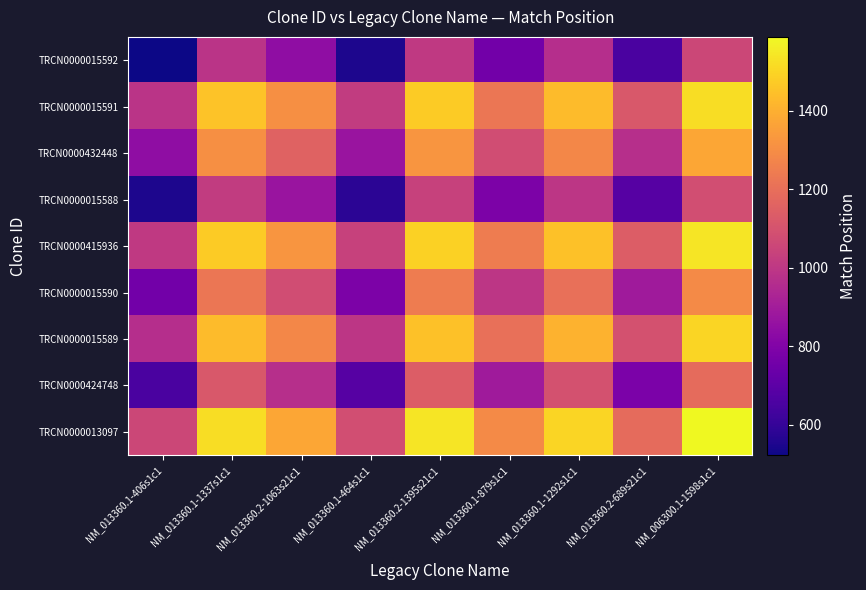

Reading left to right, what are all the values shown in this chart?

TRCN0000015592: NM_013360.1-406s1c1=523.0	NM_013360.1-1337s1c1=988.5	NM_013360.2-1063s21c1=841.0	NM_013360.1-464s1c1=552.0	NM_013360.2-1395s21c1=1007.0	NM_013360.1-879s1c1=759.5	NM_013360.1-1292s1c1=966.0	NM_013360.2-689s21c1=654.0	NM_006300.1-1598s1c1=1055.5
TRCN0000015591: NM_013360.1-406s1c1=988.5	NM_013360.1-1337s1c1=1454.0	NM_013360.2-1063s21c1=1306.5	NM_013360.1-464s1c1=1017.5	NM_013360.2-1395s21c1=1472.5	NM_013360.1-879s1c1=1225.0	NM_013360.1-1292s1c1=1431.5	NM_013360.2-689s21c1=1119.5	NM_006300.1-1598s1c1=1521.0
TRCN0000432448: NM_013360.1-406s1c1=841.0	NM_013360.1-1337s1c1=1306.5	NM_013360.2-1063s21c1=1159.0	NM_013360.1-464s1c1=870.0	NM_013360.2-1395s21c1=1325.0	NM_013360.1-879s1c1=1077.5	NM_013360.1-1292s1c1=1284.0	NM_013360.2-689s21c1=972.0	NM_006300.1-1598s1c1=1373.5
TRCN0000015588: NM_013360.1-406s1c1=552.0	NM_013360.1-1337s1c1=1017.5	NM_013360.2-1063s21c1=870.0	NM_013360.1-464s1c1=581.0	NM_013360.2-1395s21c1=1036.0	NM_013360.1-879s1c1=788.5	NM_013360.1-1292s1c1=995.0	NM_013360.2-689s21c1=683.0	NM_006300.1-1598s1c1=1084.5
TRCN0000415936: NM_013360.1-406s1c1=1007.0	NM_013360.1-1337s1c1=1472.5	NM_013360.2-1063s21c1=1325.0	NM_013360.1-464s1c1=1036.0	NM_013360.2-1395s21c1=1491.0	NM_013360.1-879s1c1=1243.5	NM_013360.1-1292s1c1=1450.0	NM_013360.2-689s21c1=1138.0	NM_006300.1-1598s1c1=1539.5
TRCN0000015590: NM_013360.1-406s1c1=759.5	NM_013360.1-1337s1c1=1225.0	NM_013360.2-1063s21c1=1077.5	NM_013360.1-464s1c1=788.5	NM_013360.2-1395s21c1=1243.5	NM_013360.1-879s1c1=996.0	NM_013360.1-1292s1c1=1202.5	NM_013360.2-689s21c1=890.5	NM_006300.1-1598s1c1=1292.0
TRCN0000015589: NM_013360.1-406s1c1=966.0	NM_013360.1-1337s1c1=1431.5	NM_013360.2-1063s21c1=1284.0	NM_013360.1-464s1c1=995.0	NM_013360.2-1395s21c1=1450.0	NM_013360.1-879s1c1=1202.5	NM_013360.1-1292s1c1=1409.0	NM_013360.2-689s21c1=1097.0	NM_006300.1-1598s1c1=1498.5
TRCN0000424748: NM_013360.1-406s1c1=654.0	NM_013360.1-1337s1c1=1119.5	NM_013360.2-1063s21c1=972.0	NM_013360.1-464s1c1=683.0	NM_013360.2-1395s21c1=1138.0	NM_013360.1-879s1c1=890.5	NM_013360.1-1292s1c1=1097.0	NM_013360.2-689s21c1=785.0	NM_006300.1-1598s1c1=1186.5
TRCN0000013097: NM_013360.1-406s1c1=1055.5	NM_013360.1-1337s1c1=1521.0	NM_013360.2-1063s21c1=1373.5	NM_013360.1-464s1c1=1084.5	NM_013360.2-1395s21c1=1539.5	NM_013360.1-879s1c1=1292.0	NM_013360.1-1292s1c1=1498.5	NM_013360.2-689s21c1=1186.5	NM_006300.1-1598s1c1=1588.0